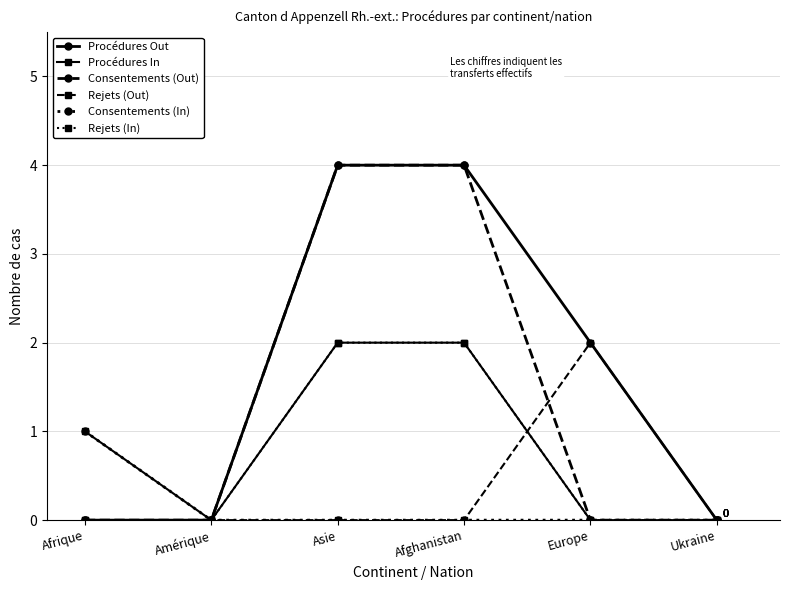

The value of Procédures Out at Afrique is -2. True or false?

False